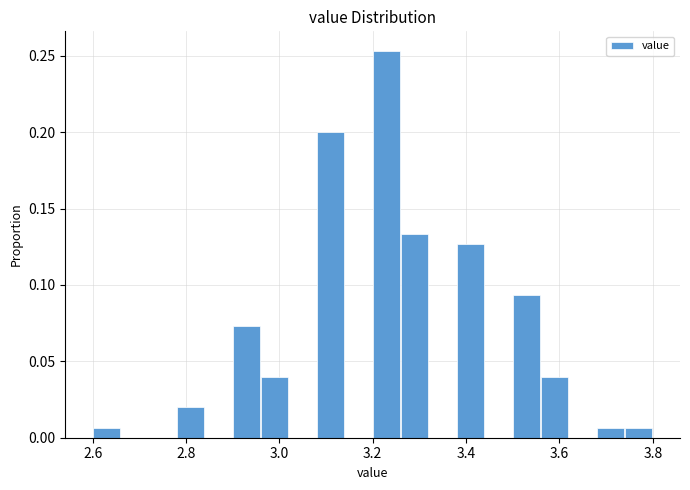

Around what value on the x-axis is the tallest bar? Give the approximate position of its centre, as read against the axis.

3.24